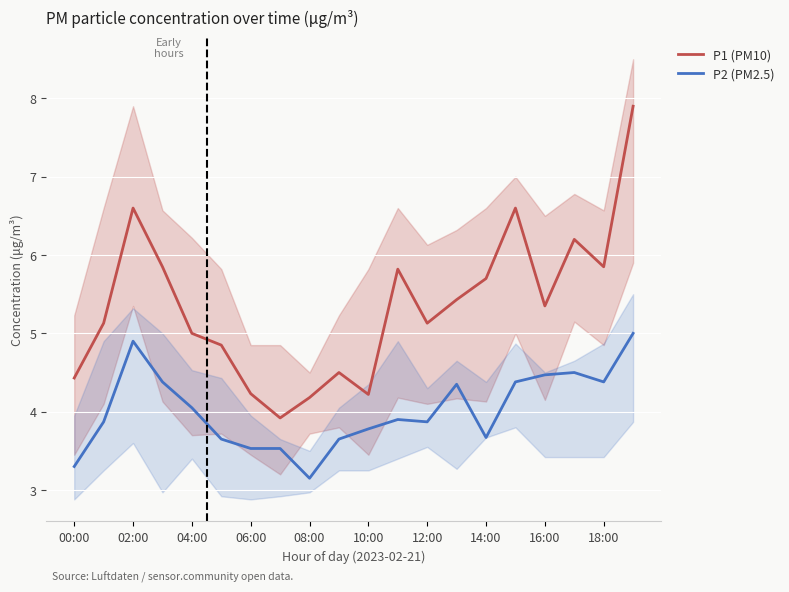

List the series in order of their overall mean, highest first.

P1 (PM10), P2 (PM2.5)